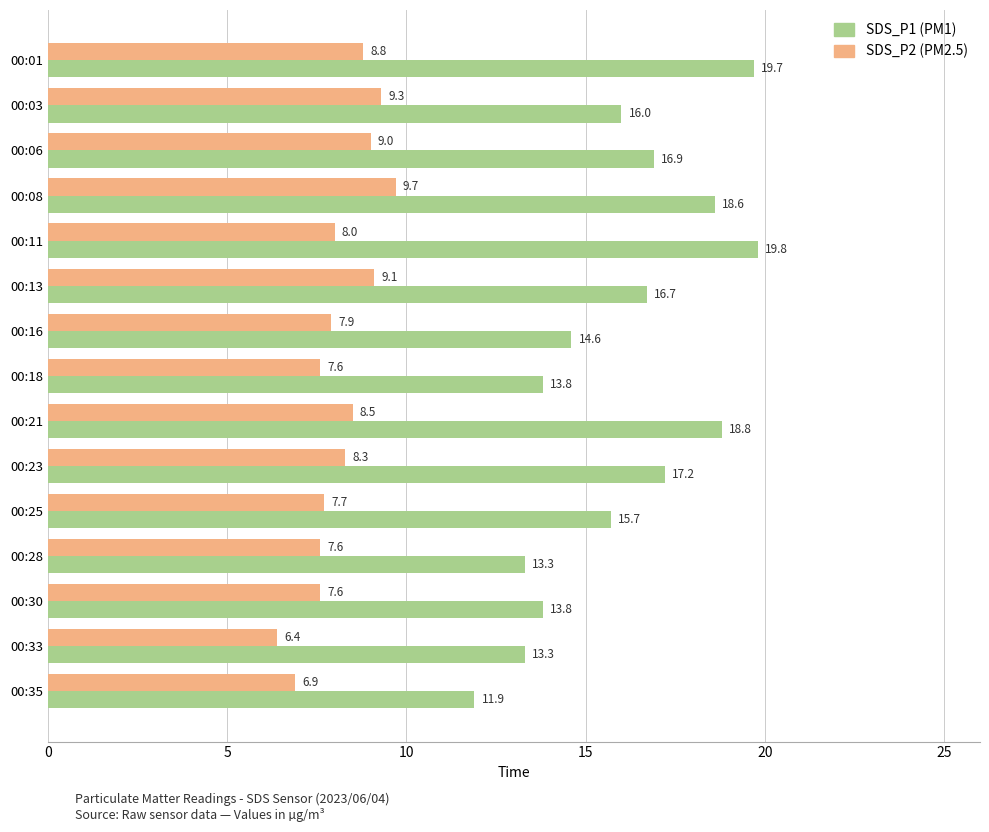

How many categories are shown in the chart?

15